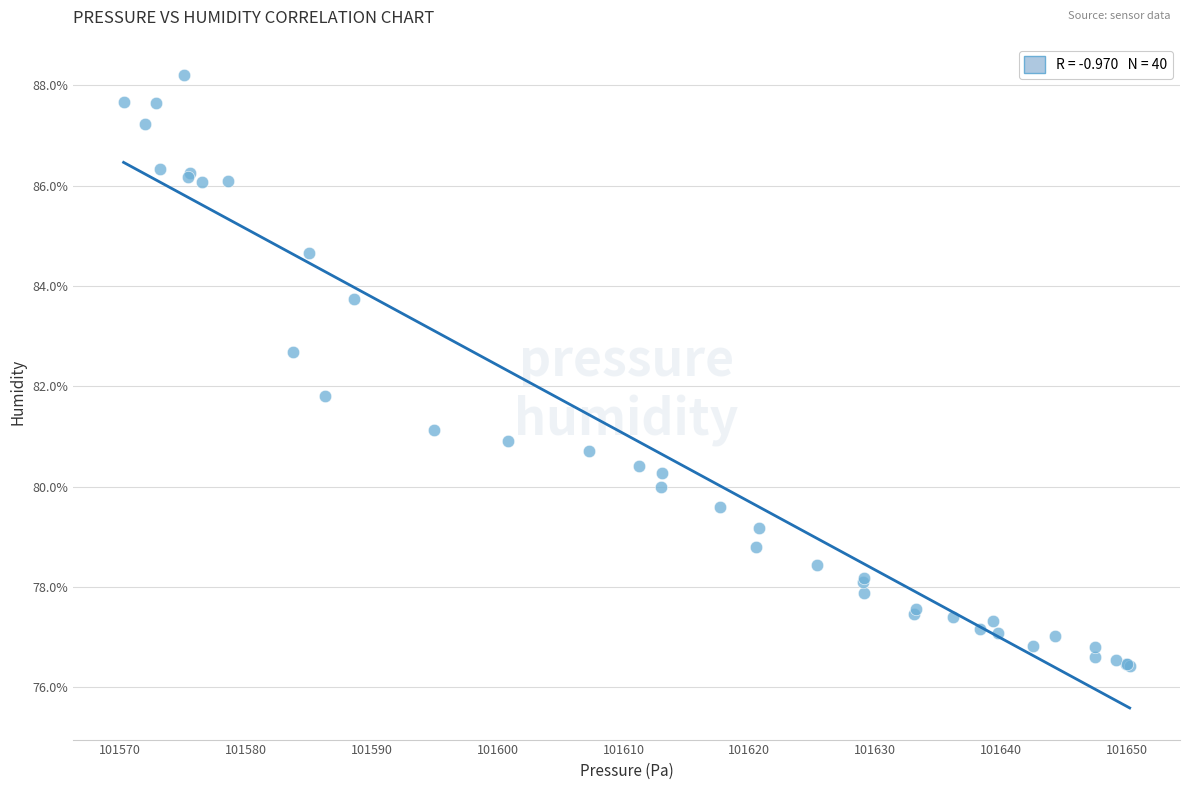

What Y value in the scatter plot is closest to 82?

81.8